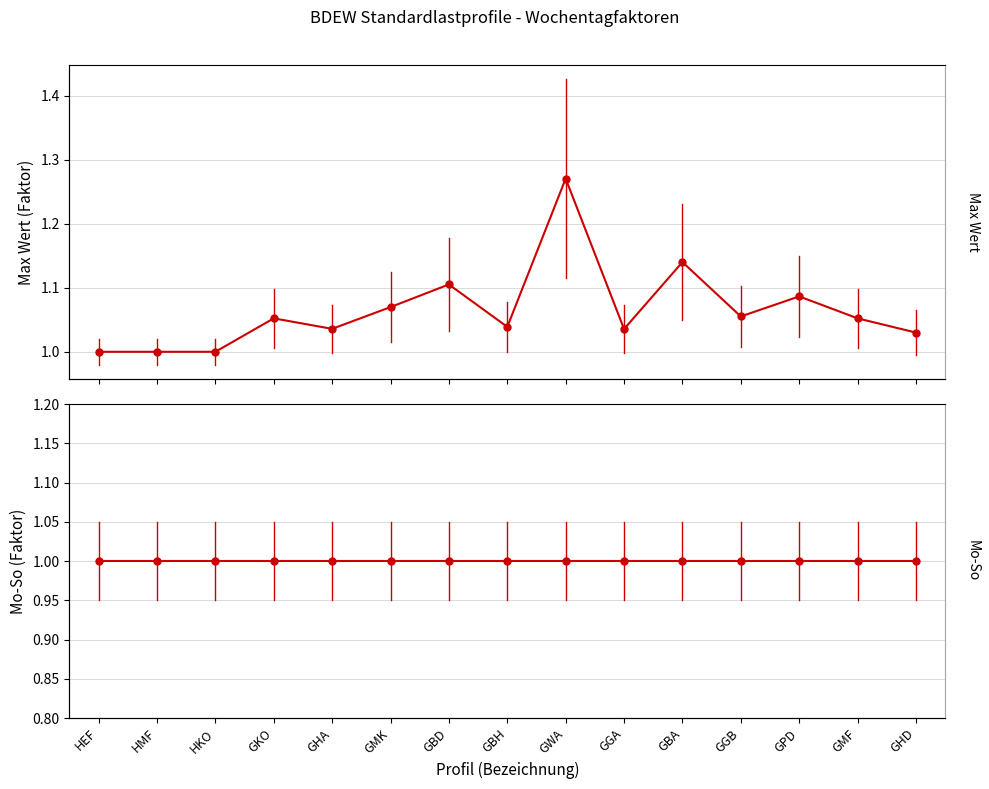

Which series has the widest spread of values?

Max Wert